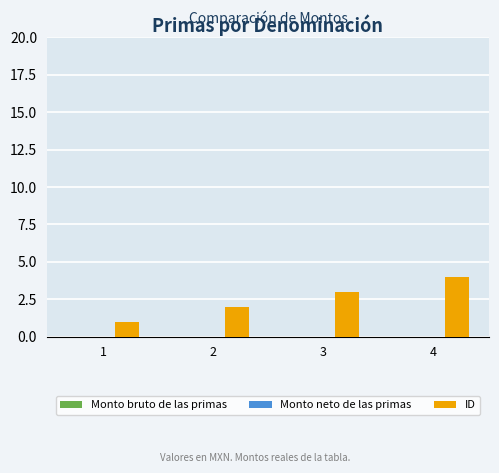

List the labels in order of value, smallest first.

1, 2, 3, 4